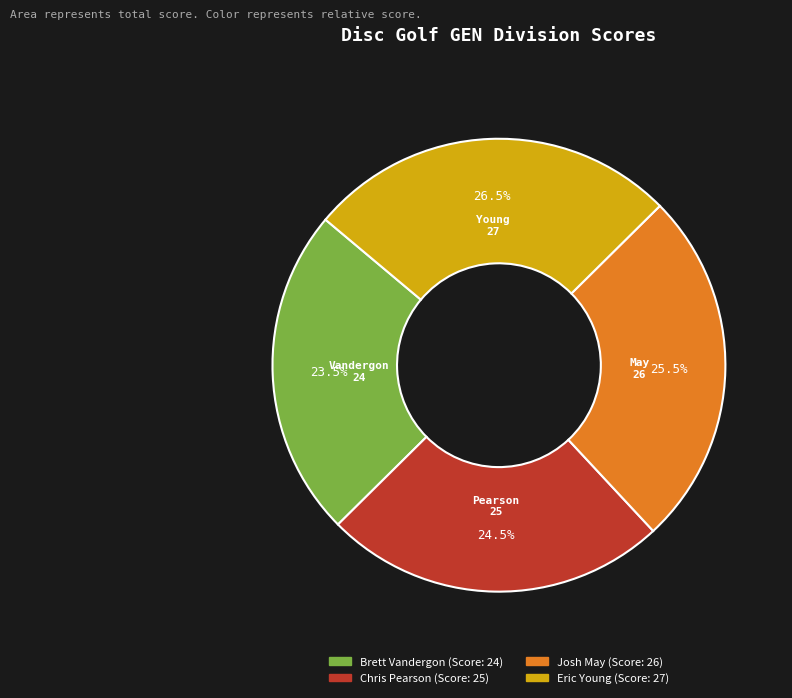

Rank the categories by value from highest to lowest.

Eric Young, Josh May, Chris Pearson, Brett Vandergon